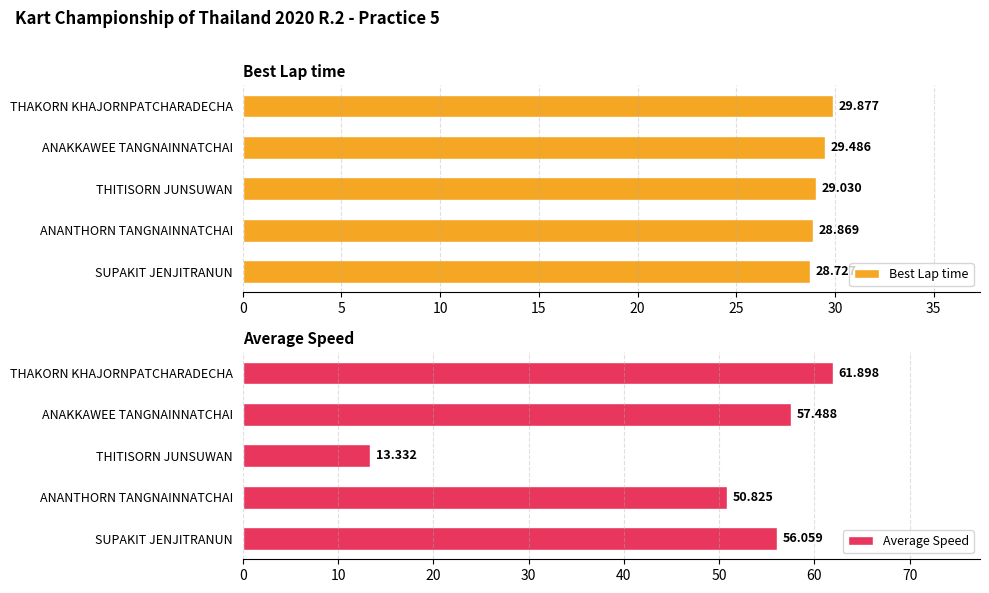

Which series has the largest total across all categories?

Average Speed